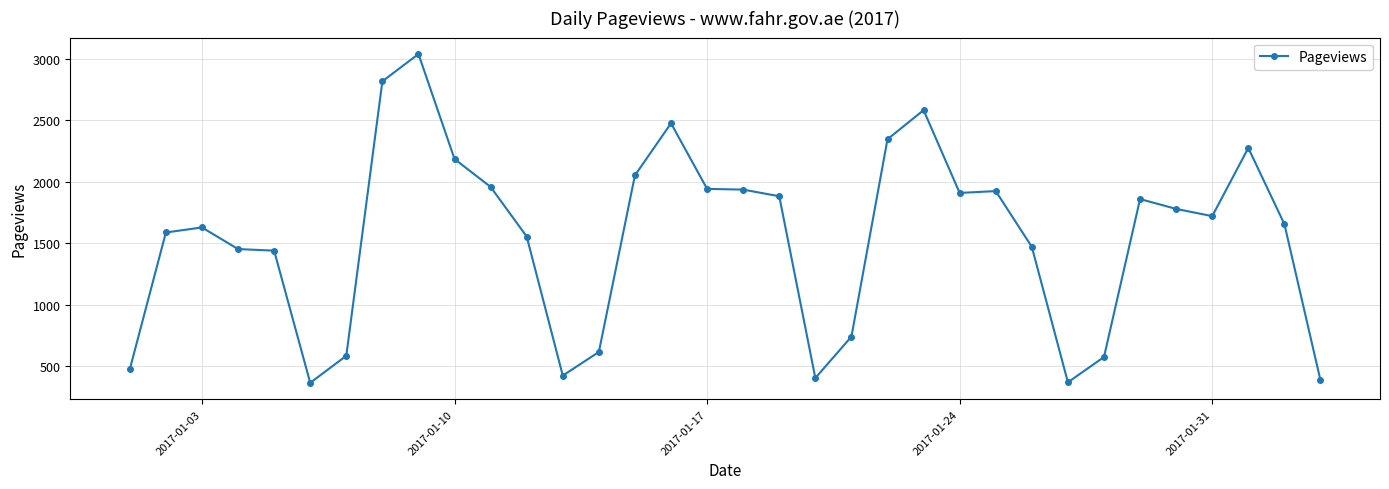

What is the smallest value displayed?

364